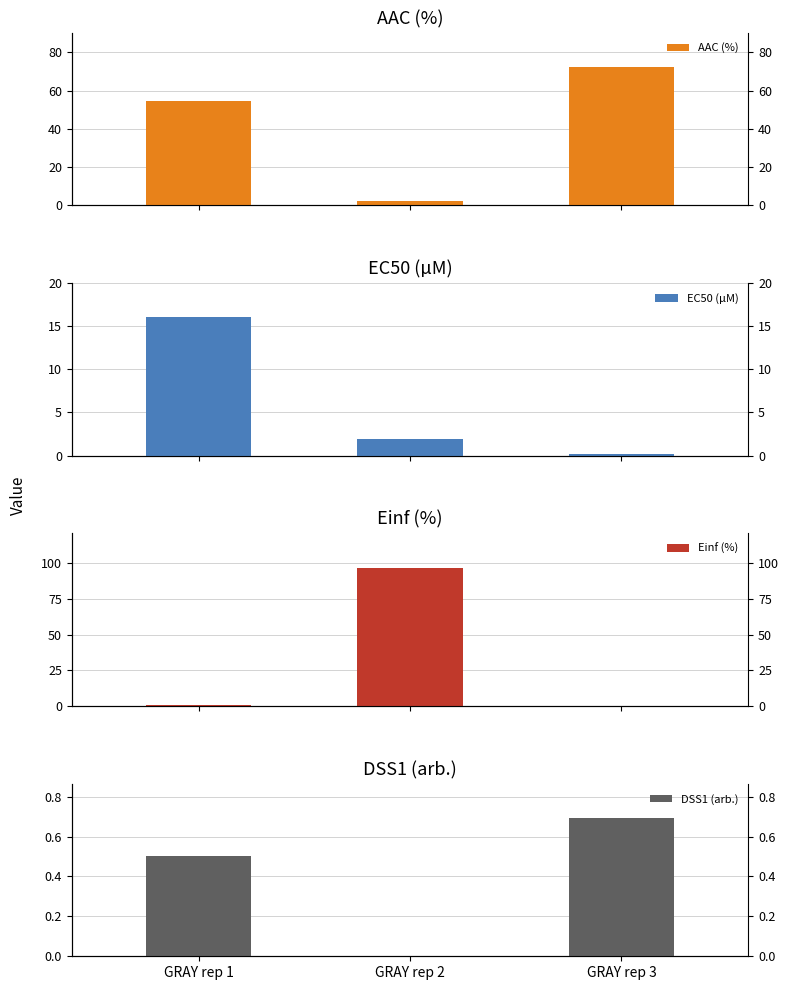

The AAC (%) series shows 117.3 at GRAY rep 3. True or false?

False